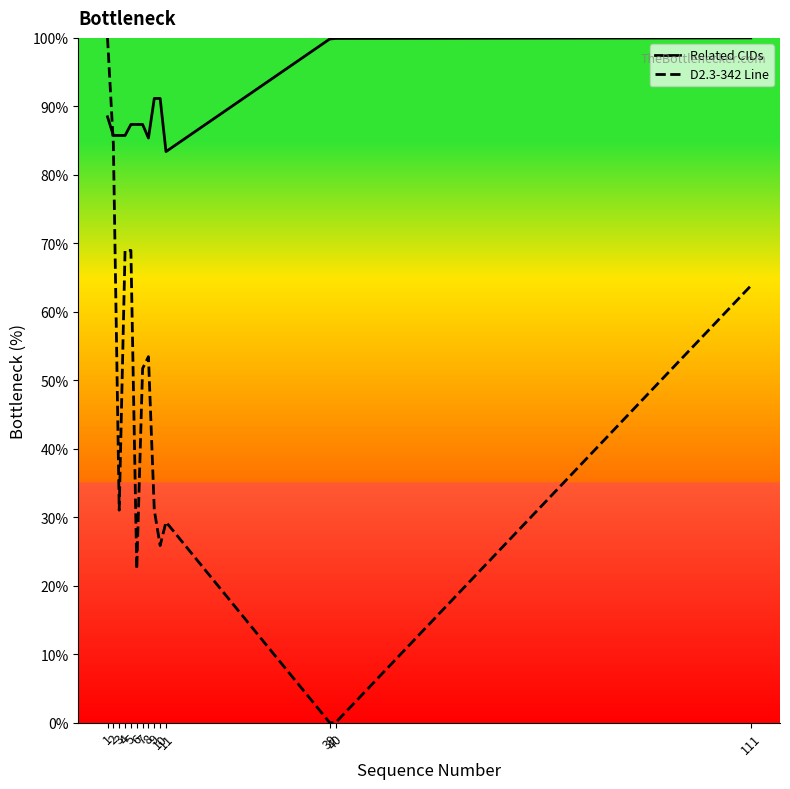

Which series has the largest total across all categories?

Related CIDs